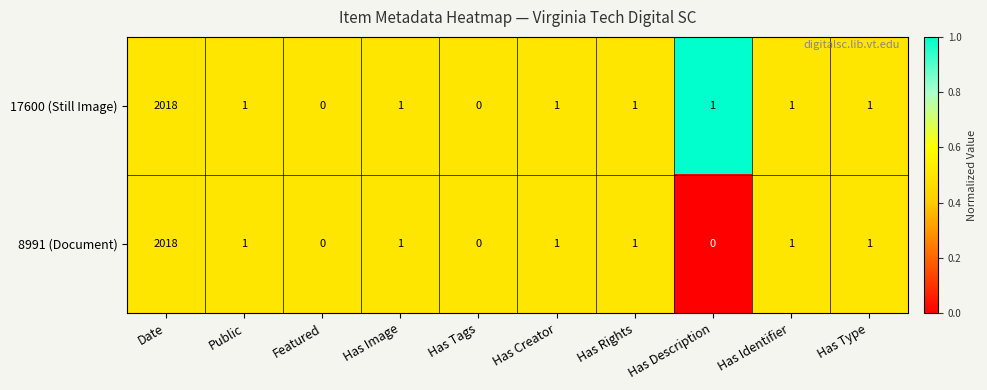

Which series has the largest total across all categories?

17600 (Still Image)